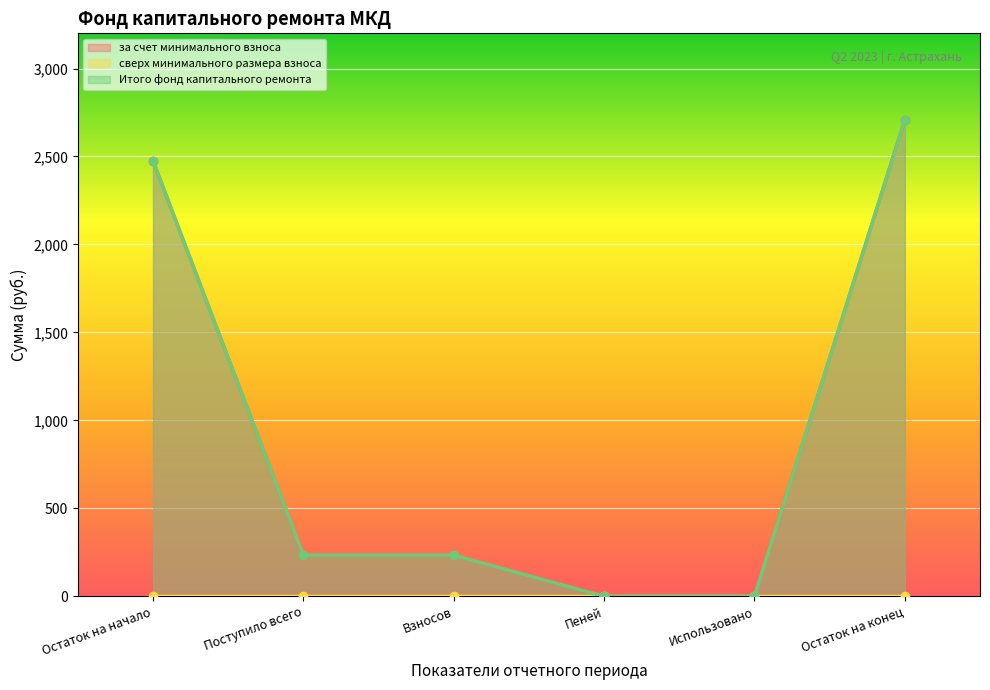

True or false: Итого фонд капитального ремонта and за счет минимального взноса intersect in this chart.

False